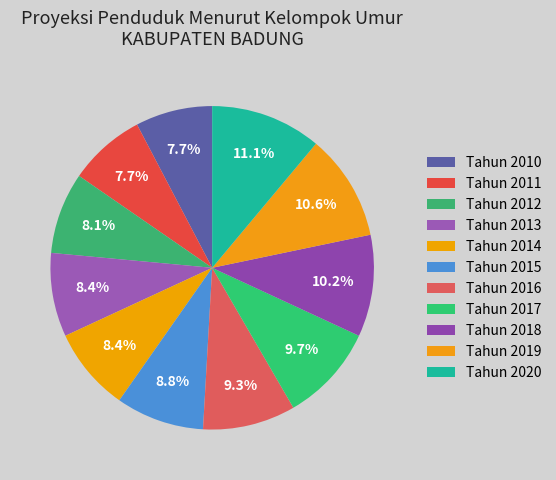

To the nearest percent, what is the combined percentage of Tahun 2011 and Tahun 2018?

18%